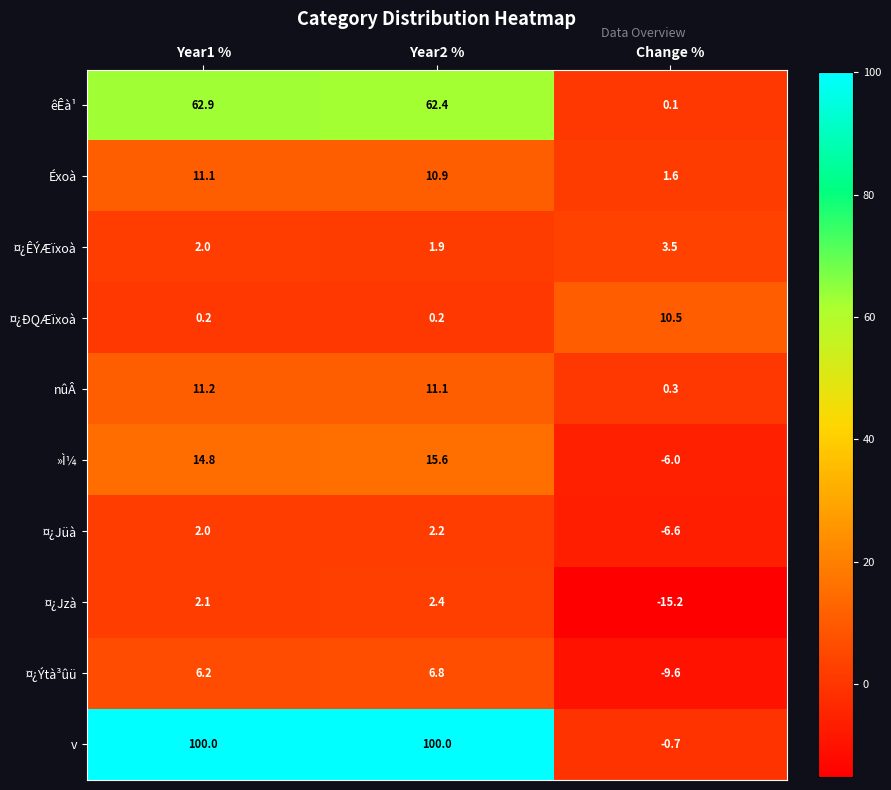

List the labels in order of ¤¿Jzà value, smallest first.

Change %, Year1 %, Year2 %